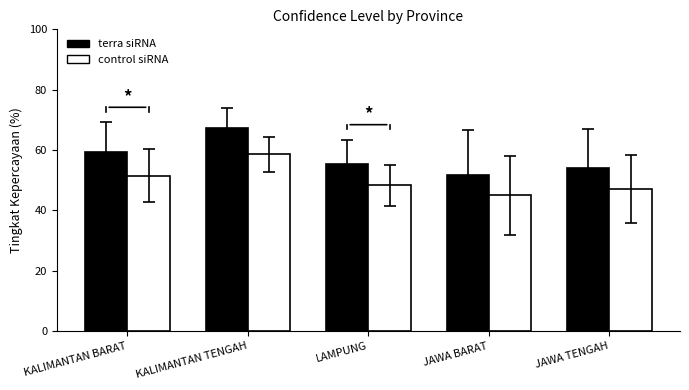

Which label corresponds to the largest value in the chart?

KALIMANTAN TENGAH